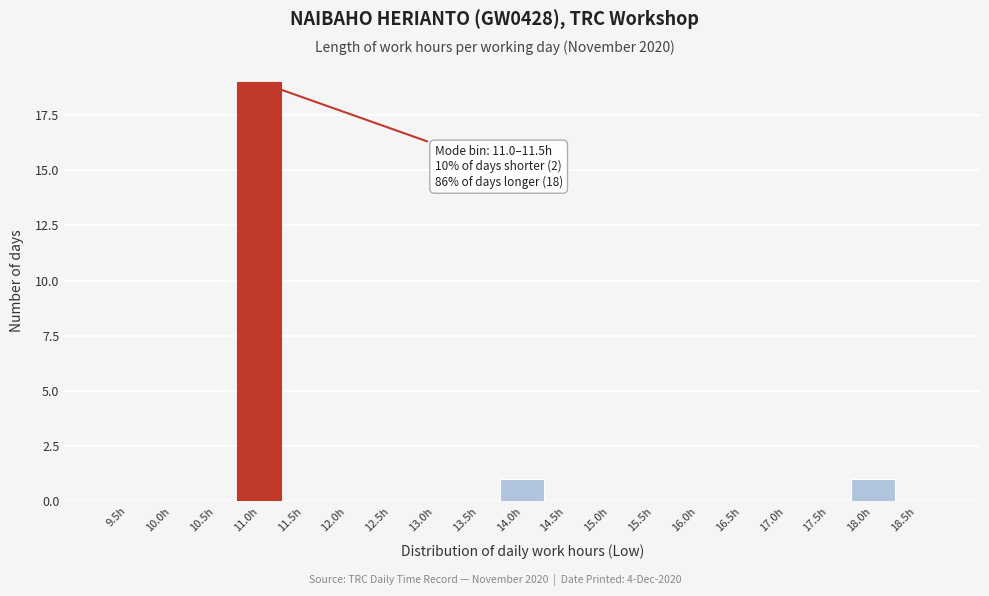

Reading left to right, what are all the values shown in this chart?

9.5h=0	10.0h=0	10.5h=0	11.0h=19	11.5h=0	12.0h=0	12.5h=0	13.0h=0	13.5h=0	14.0h=1	14.5h=0	15.0h=0	15.5h=0	16.0h=0	16.5h=0	17.0h=0	17.5h=0	18.0h=1	18.5h=0